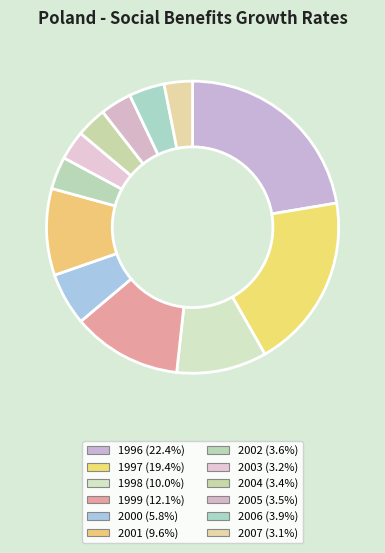

How much of the chart is everything except 2005?

96.5%